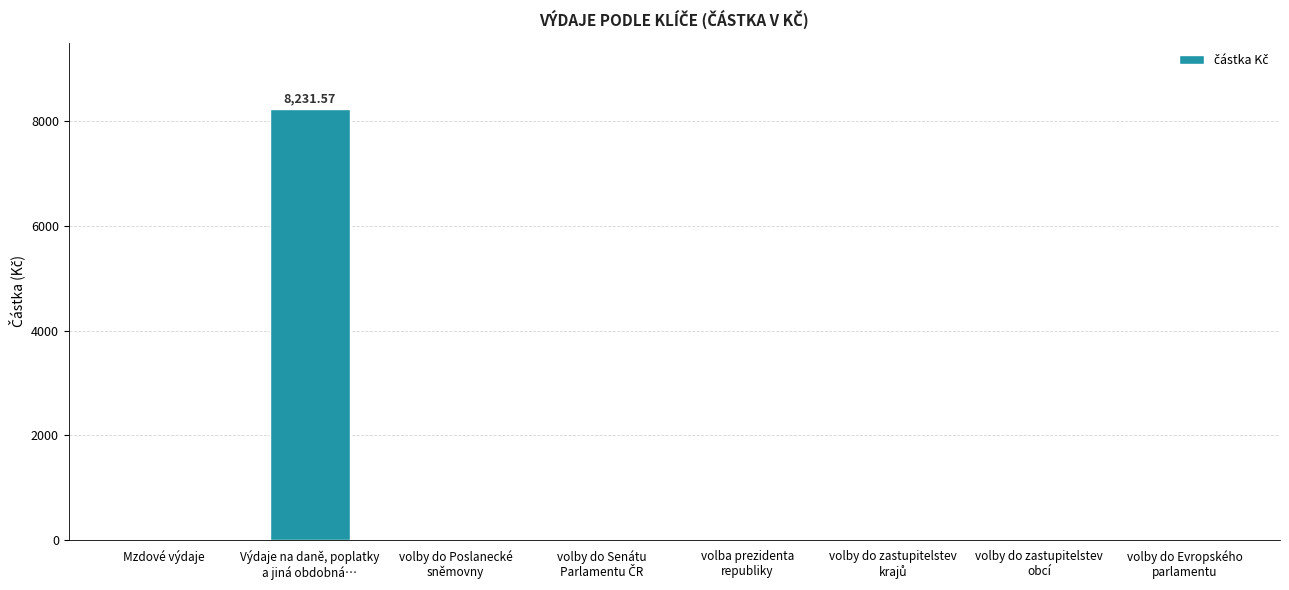

Are the bars grouped side by side (vs. stacked)?

No